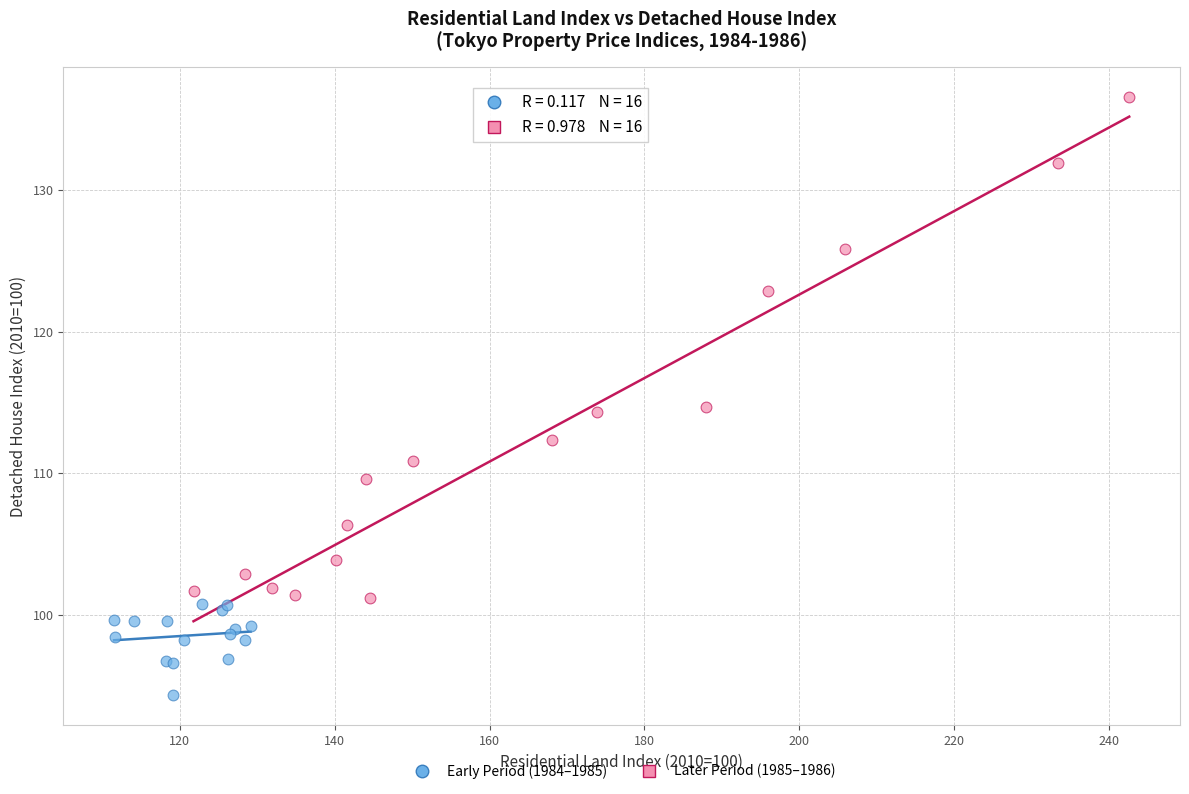

Which series has the widest spread of Y values?

Later Period (1985–1986)